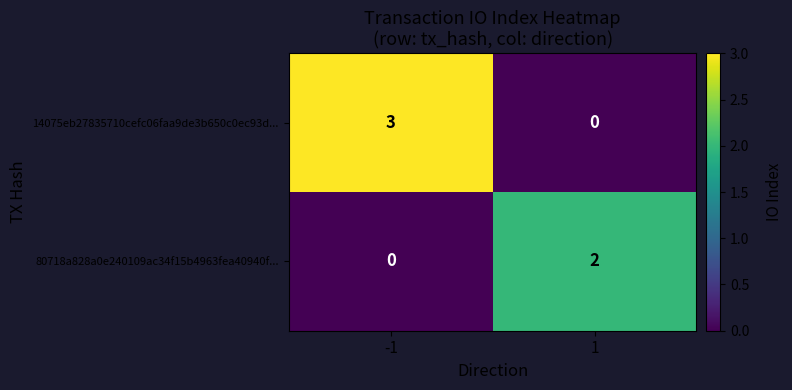

Which series has the largest total across all categories?

14075eb27835710cefc06faa9de3b650c0ec93d...